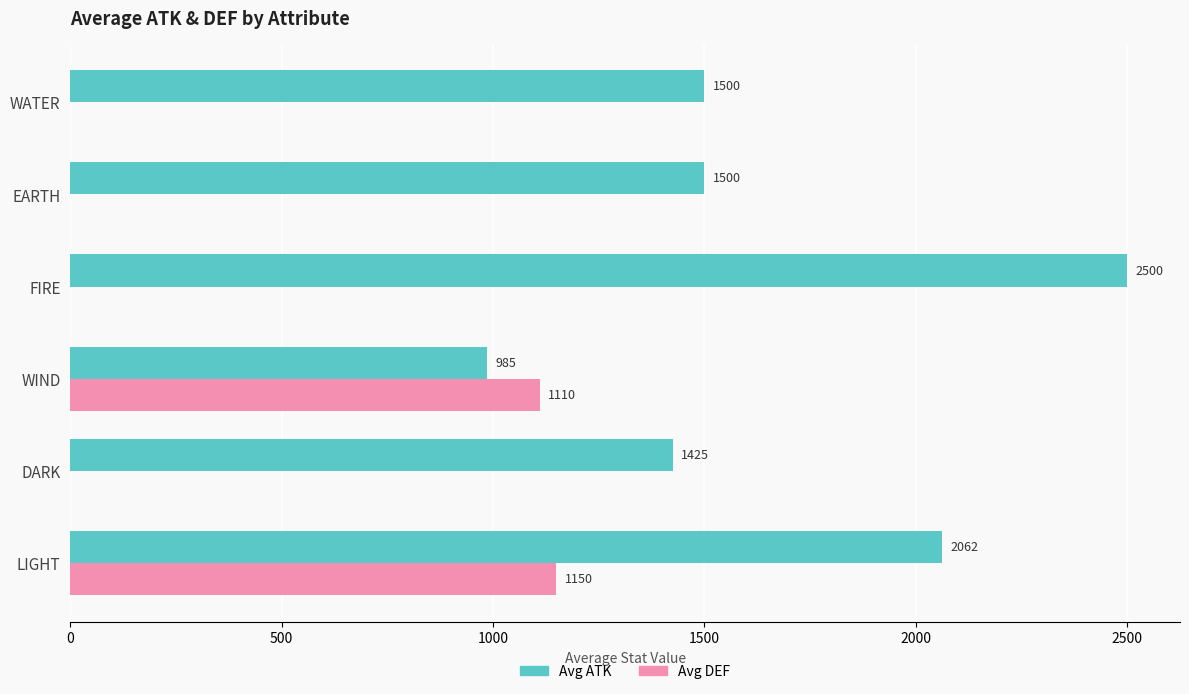

What is the total value across all series at DARK?

1425.0